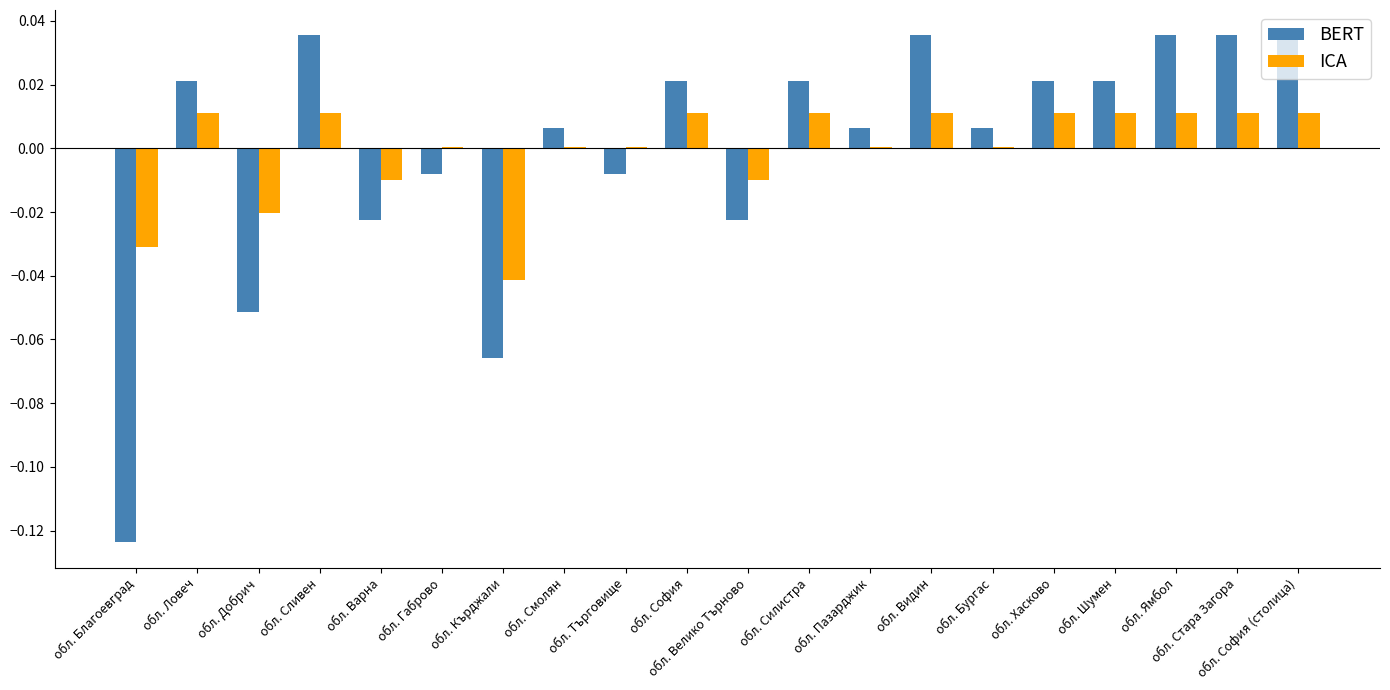

Is it true that ICA equals 0.0 at обл. София?

True